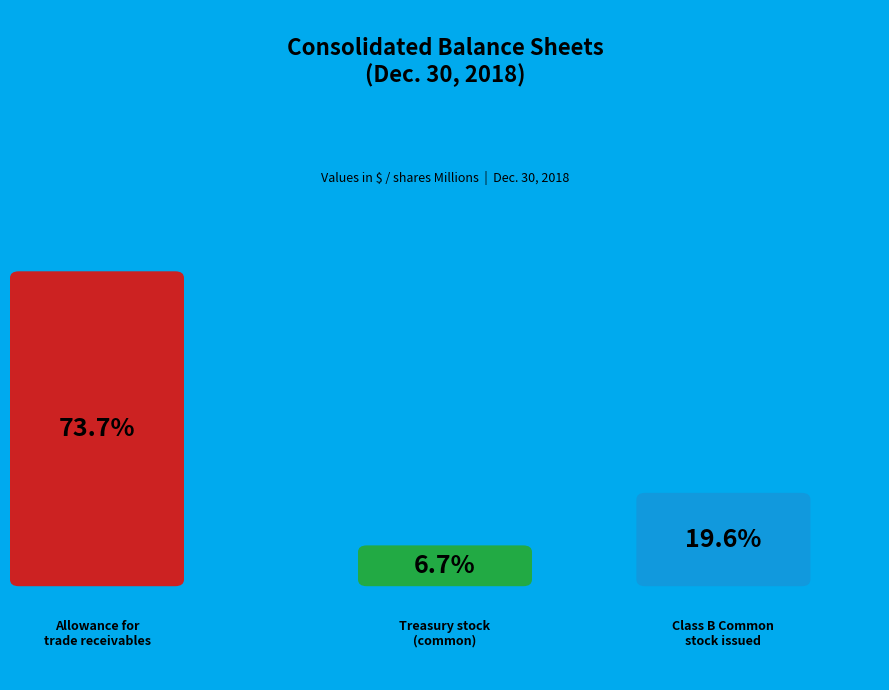

To the nearest percent, what is the combined percentage of Class B Common stock, shares issued (in shares) and Allowance for trade accounts receivables?

93%